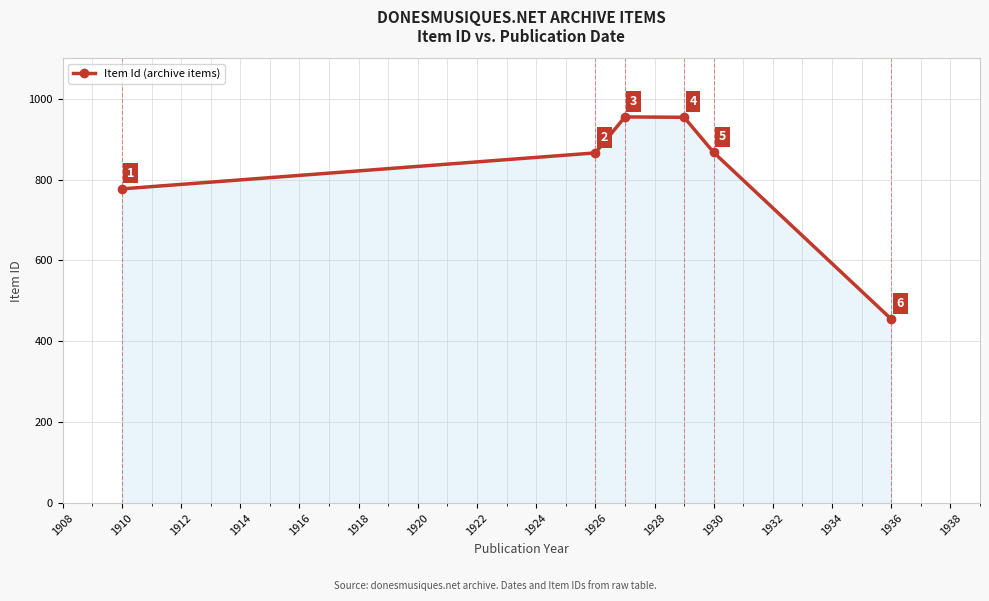

What is the difference between the maximum and minimum values?

500